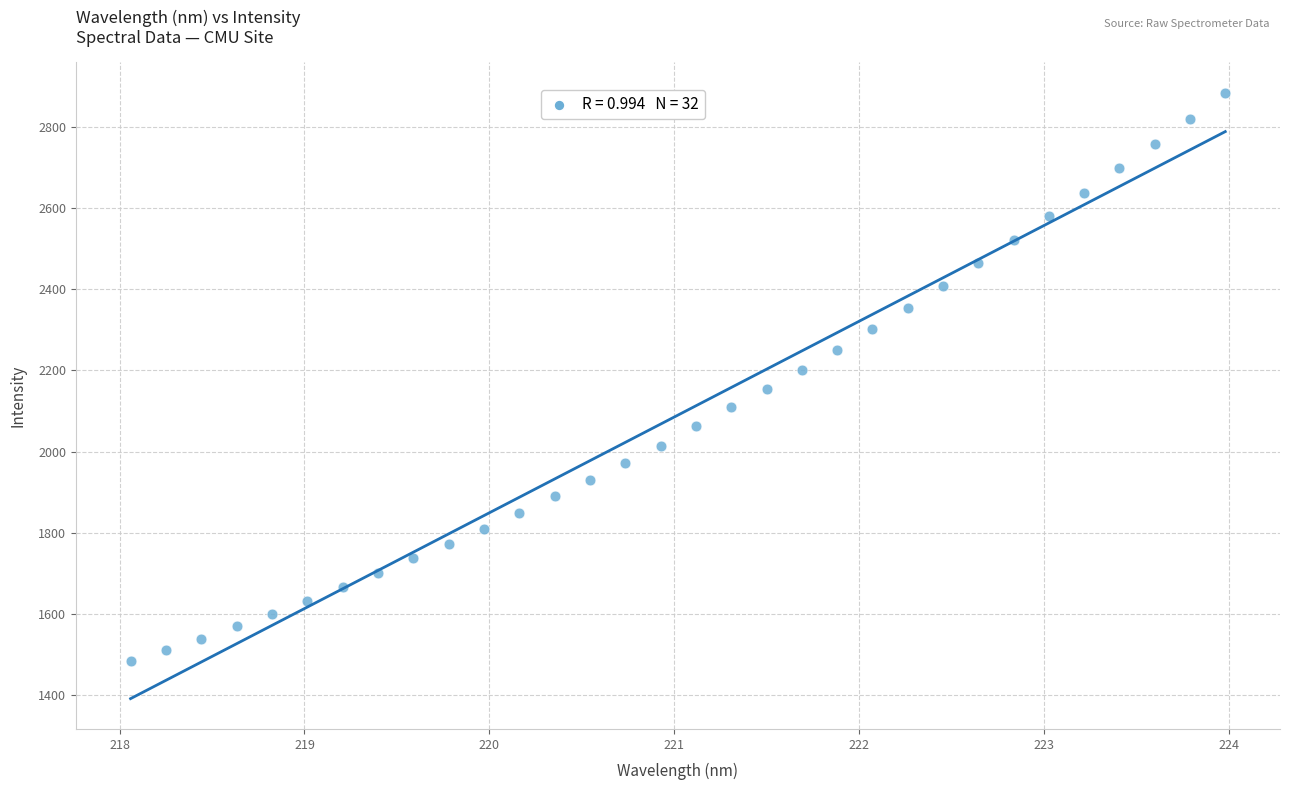

What is the range of Y values (max minus min)?

1401.9